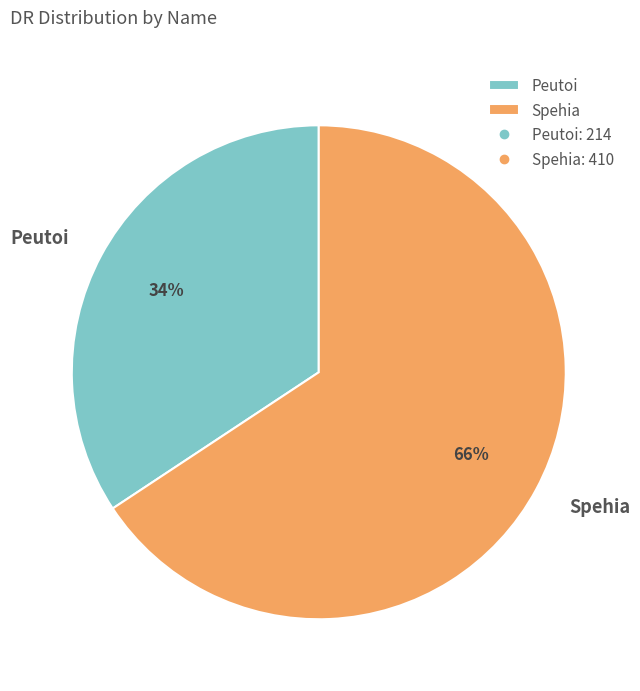

True or false: Spehia accounts for 66% of the total.

True